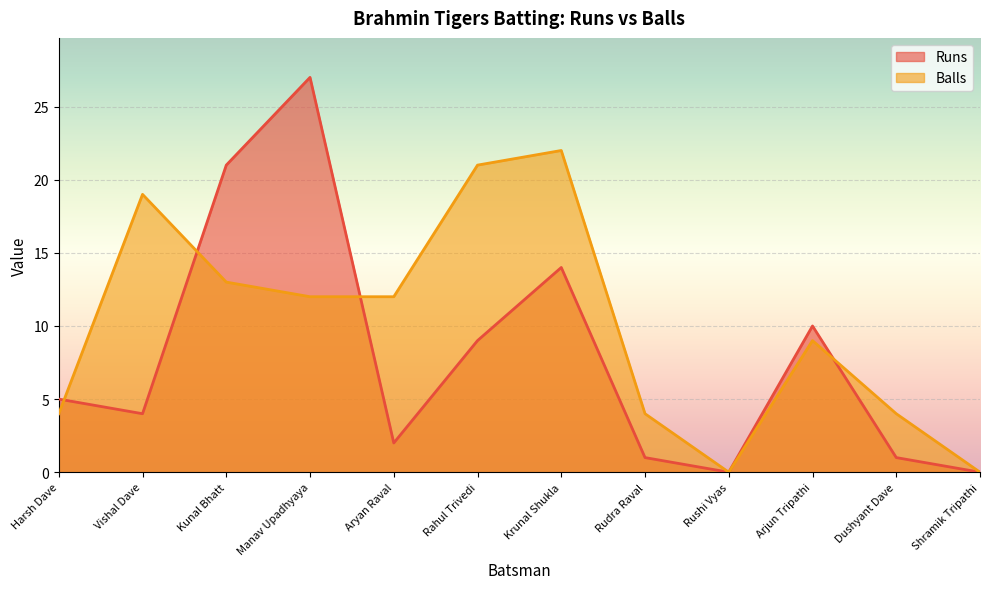

Where is the first local maximum for Runs?

Manav Upadhyaya